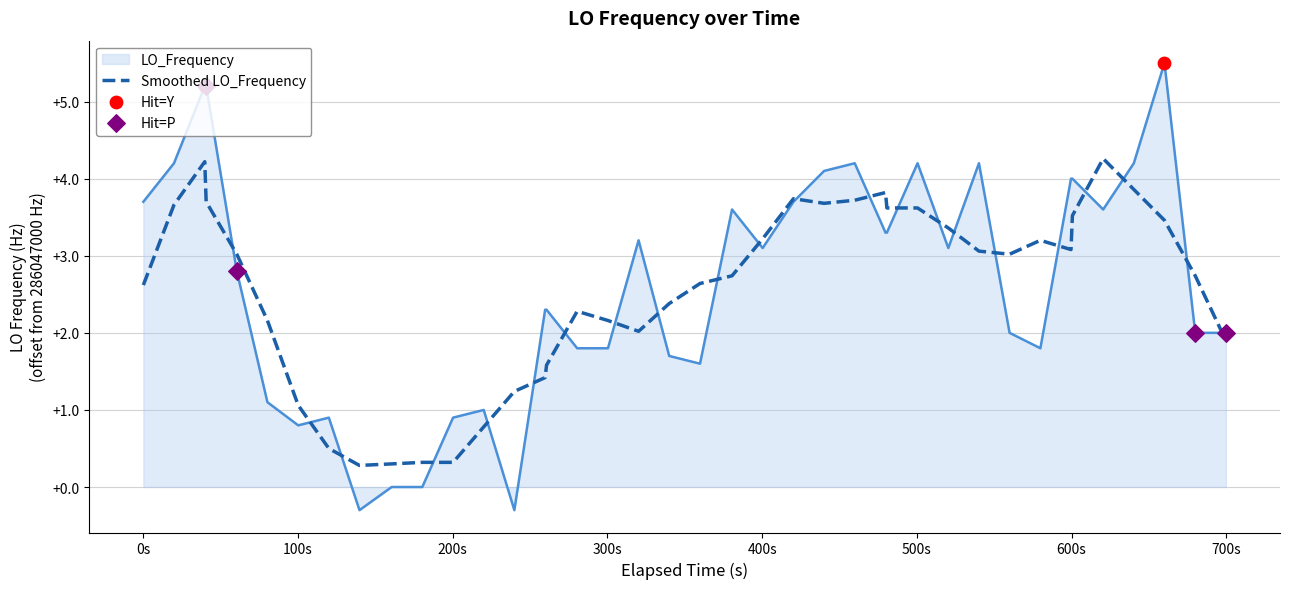

Which series has the widest spread of values?

LO_Frequency